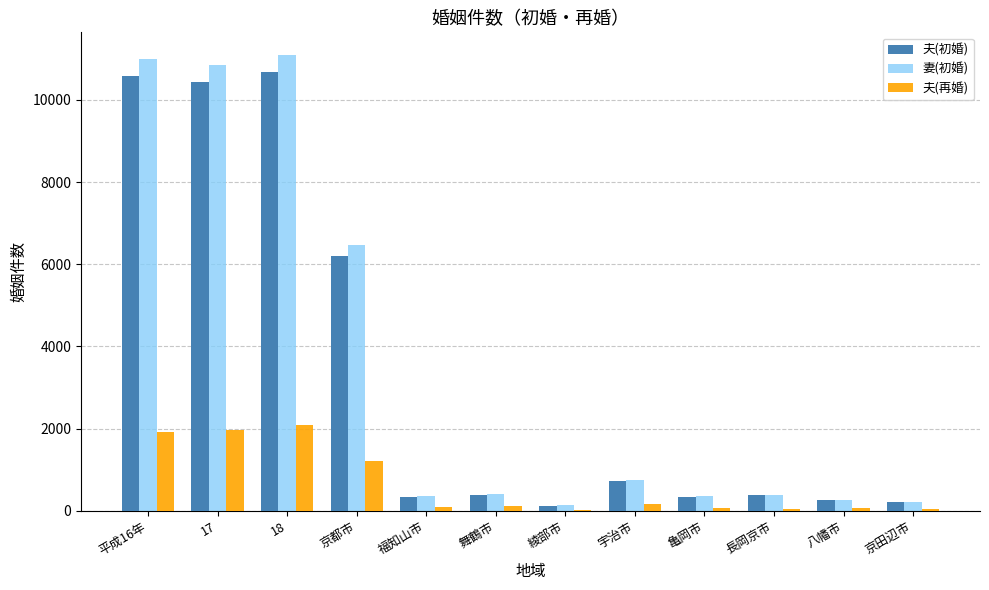

Are the bars grouped side by side (vs. stacked)?

Yes